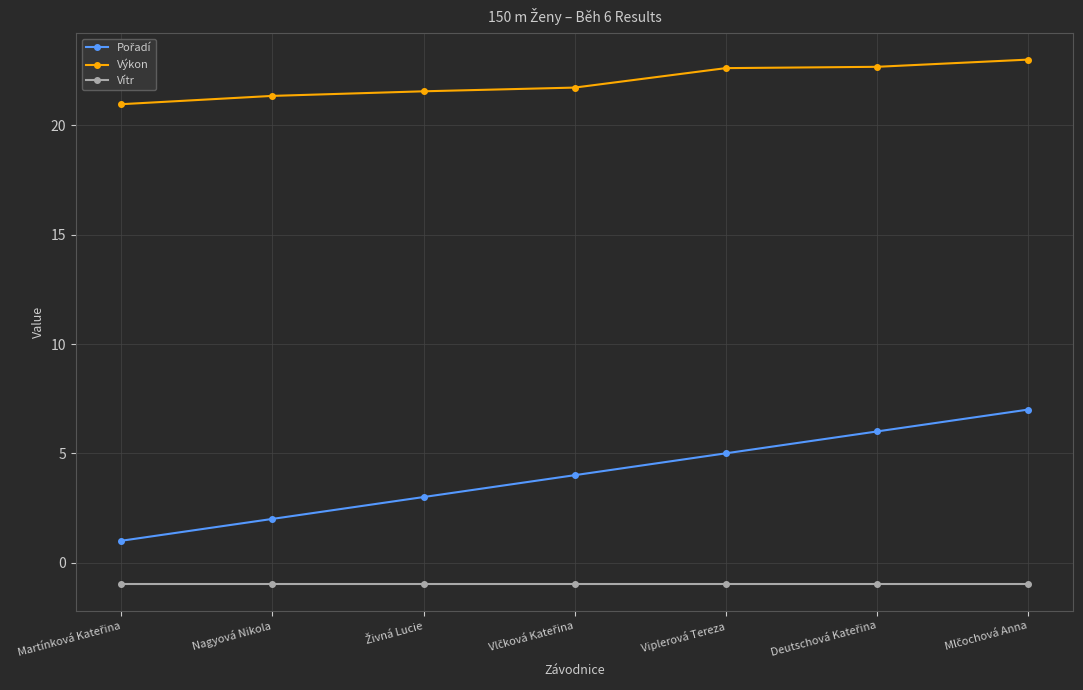

Does the chart have visible grid lines?

Yes